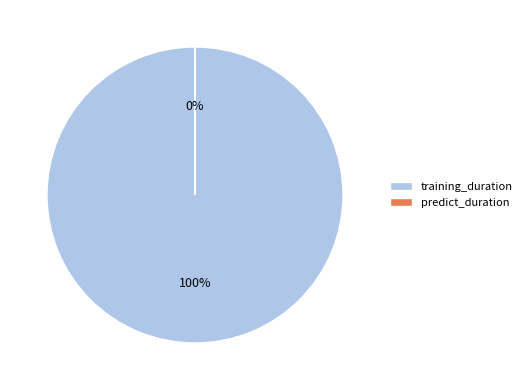

To the nearest percent, what is the difference between the largest and smallest slice percentages?

100%